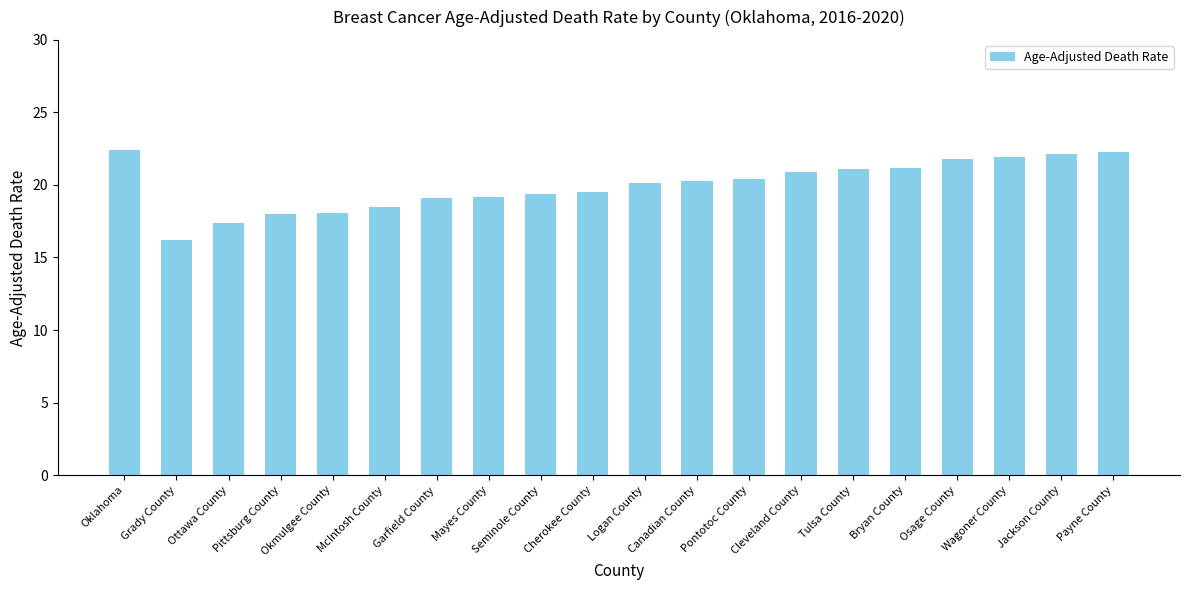

Read the value at Pittsburg County.

18.0